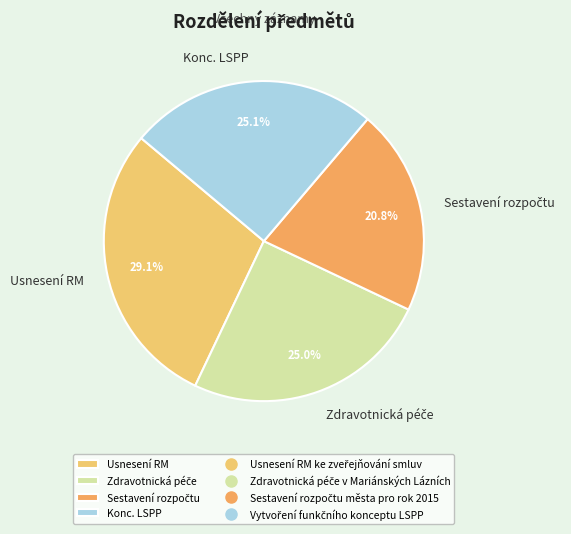

What is the total percentage of Usnesení RM and Konc. LSPP?

54.2%